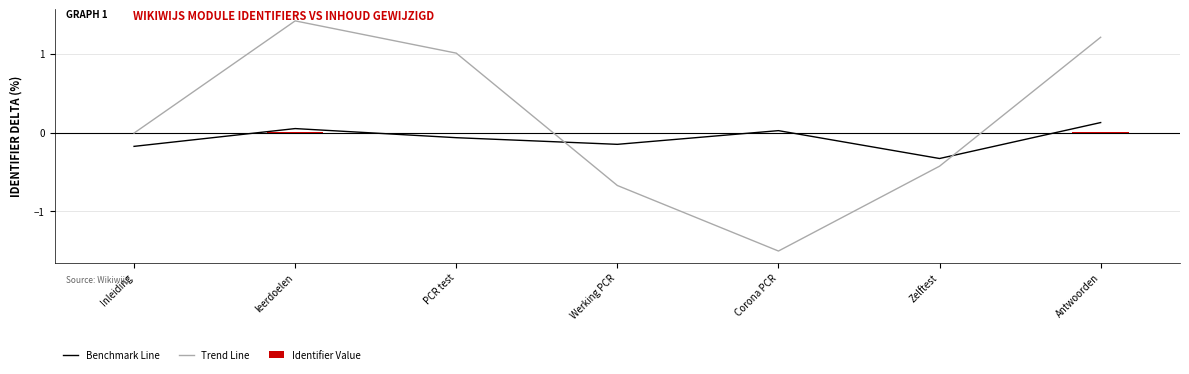

The Benchmark Line series shows 0.1 at leerdoelen. True or false?

True